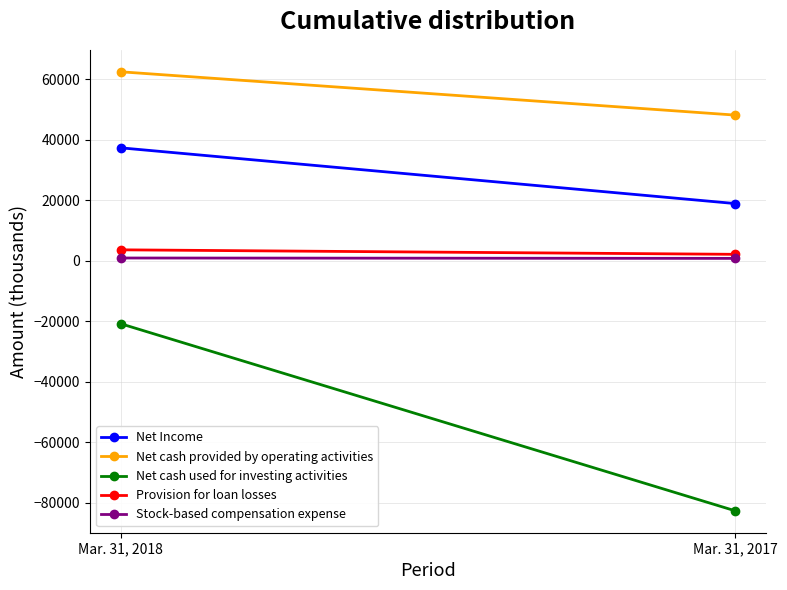

Which series has the largest range (max minus min)?

Net cash used for investing activities